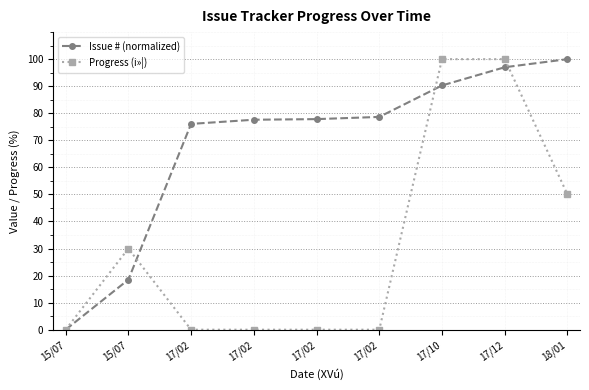

How many data points does each series have?

9